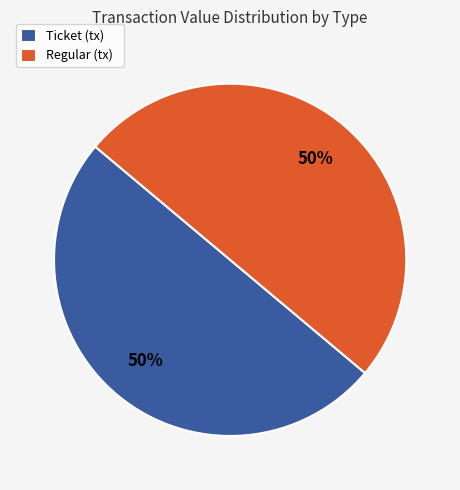

True or false: Ticket (tx) accounts for 57% of the total.

False